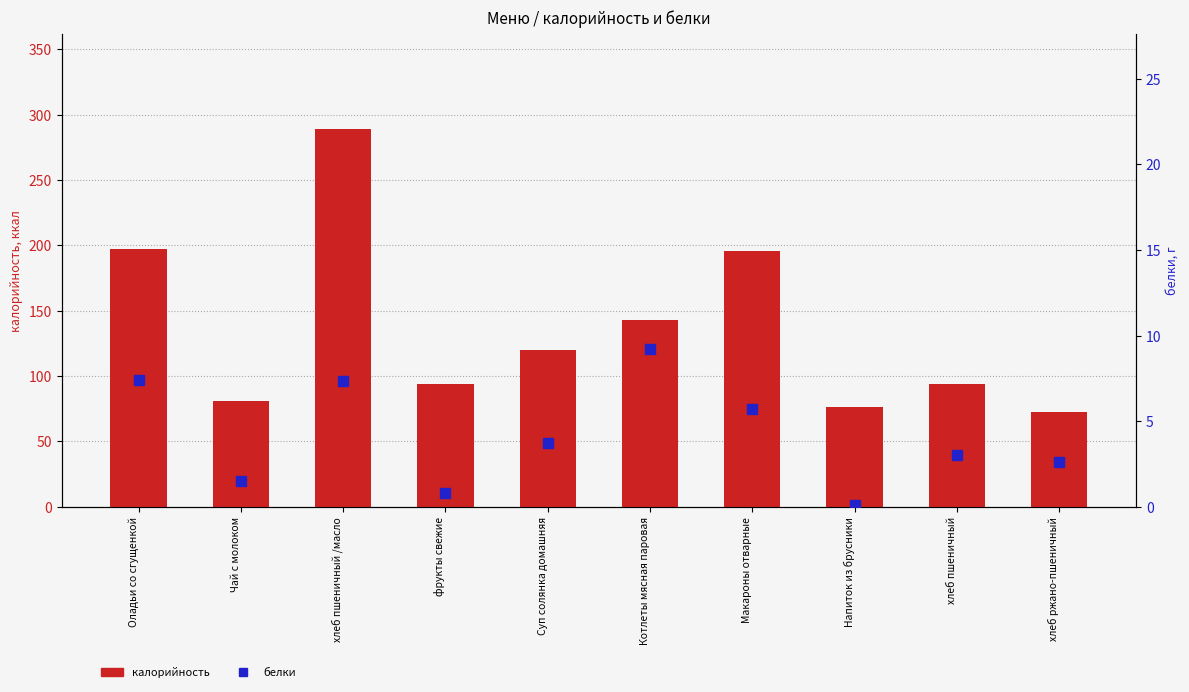

How many groups of bars are there?

10